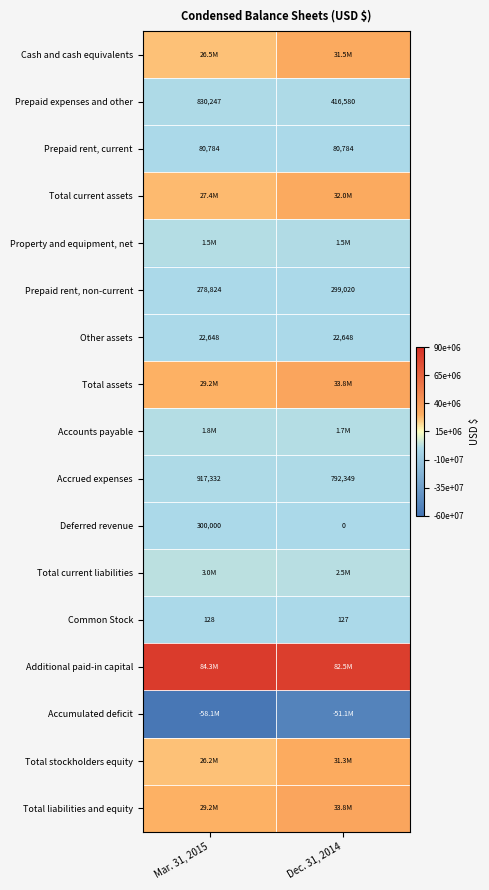

What is the maximum value shown in the chart?

84293034